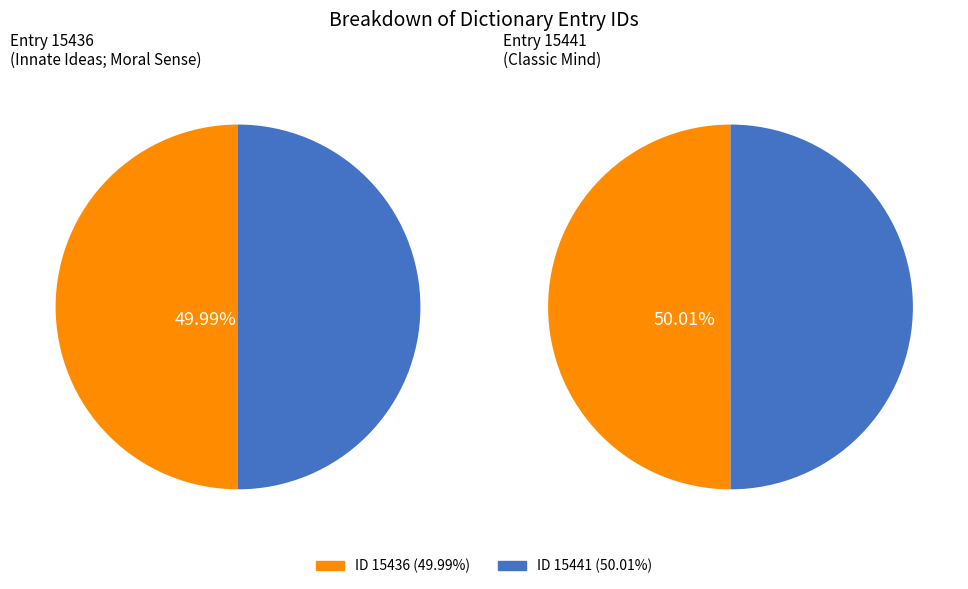

How many segments does this pie chart have?

2